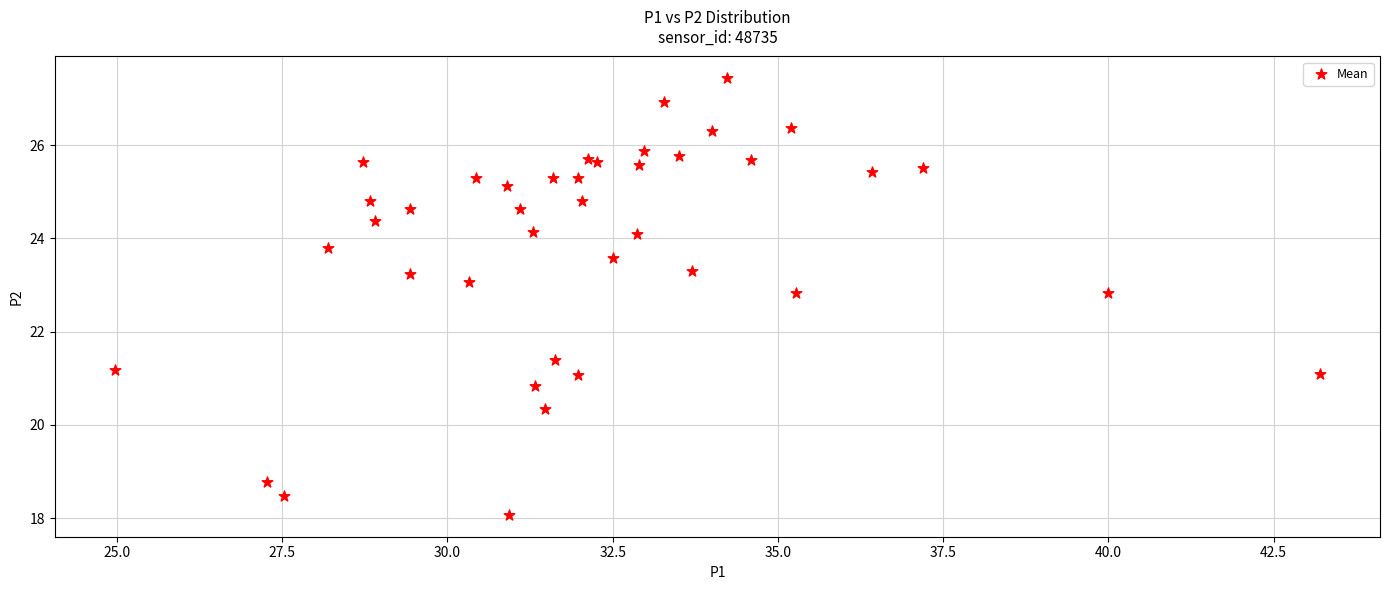

What Y value in the scatter plot is closest to 22?

21.4